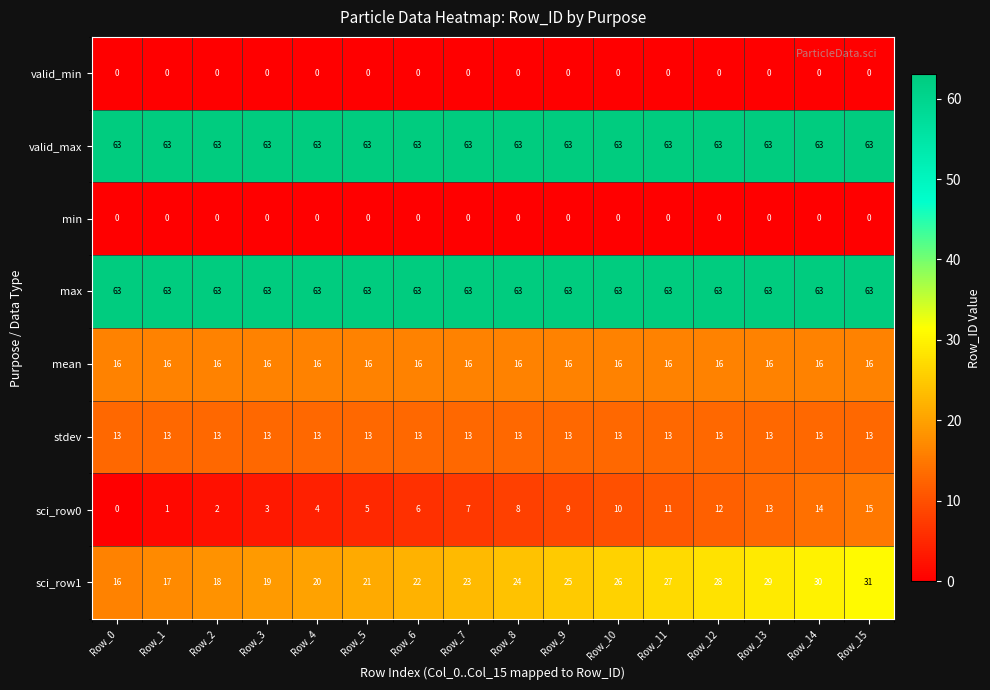

What is the approximate value of sci_row0 at Row_12, to the nearest 5?

10